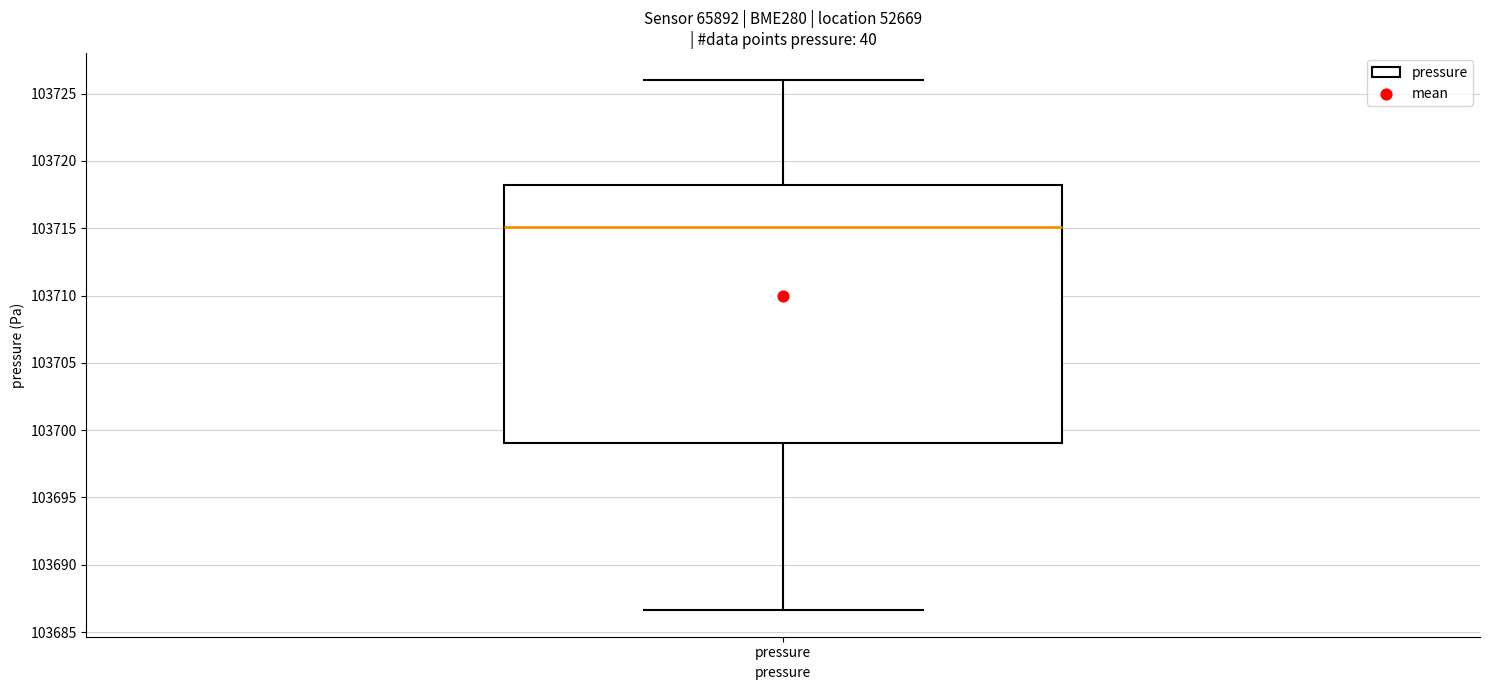

Where does the median line of the box for pressure sit on the y-axis? The values are not printed on the chart, so give them approximately, as read against the axis.

103715.0